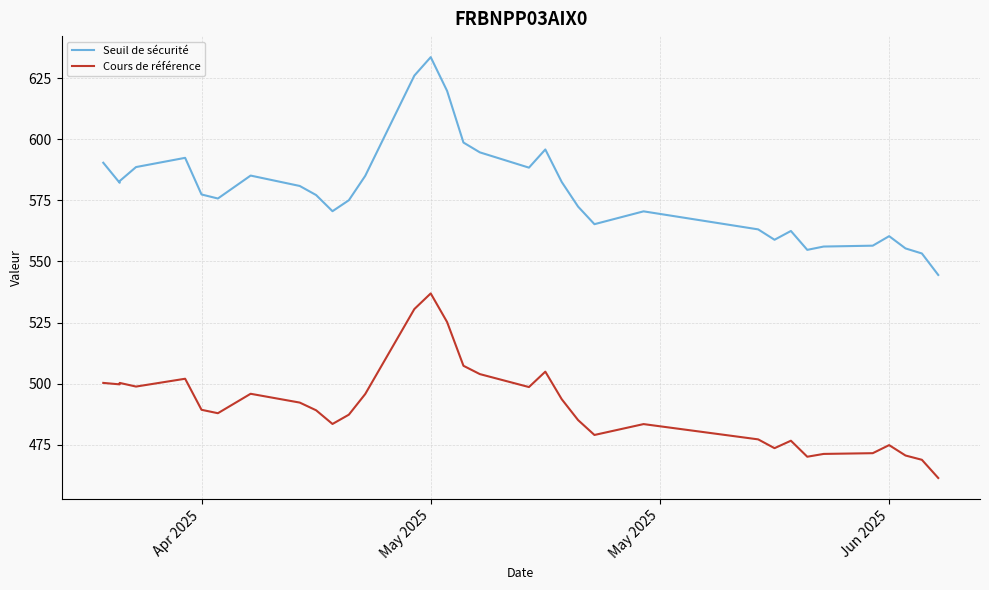

What are all the series names shown in the legend?

Seuil de sécurité, Cours de référence